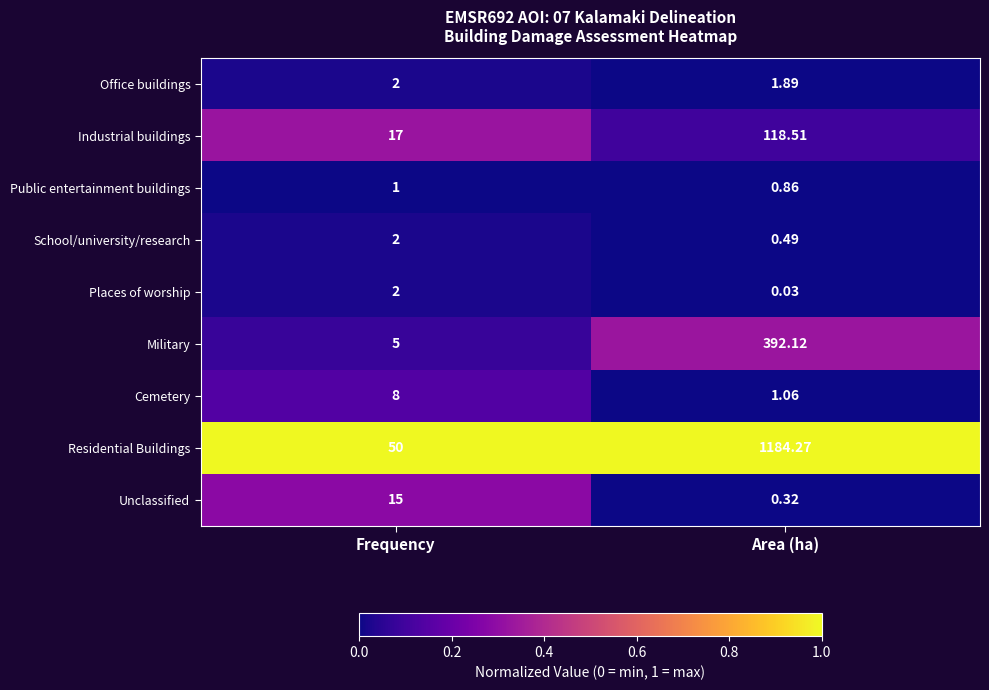

What is the total value across all series at Frequency?

102.0